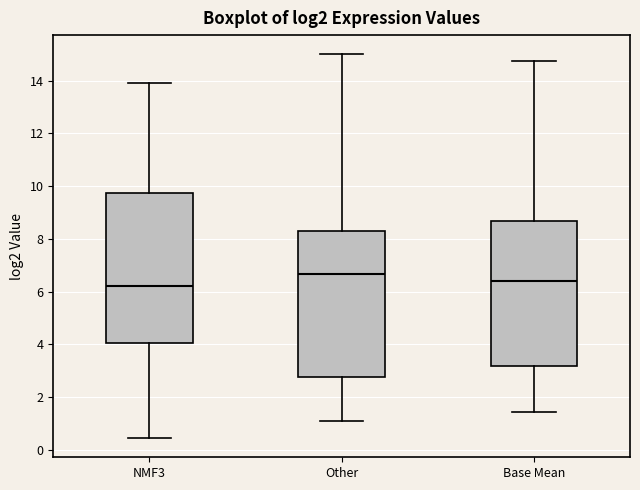

Which box's median line is the highest?

Other